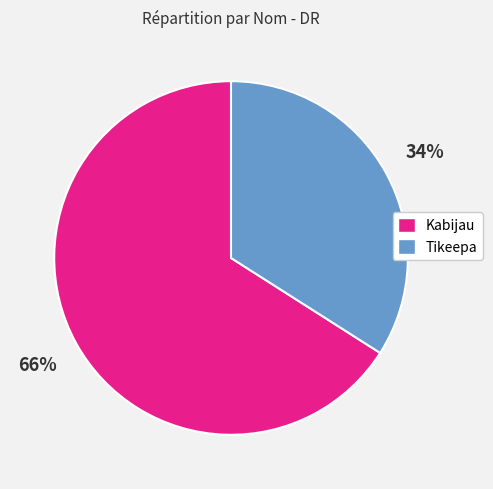

To the nearest percent, what percentage of the pie is Kabijau?

66%